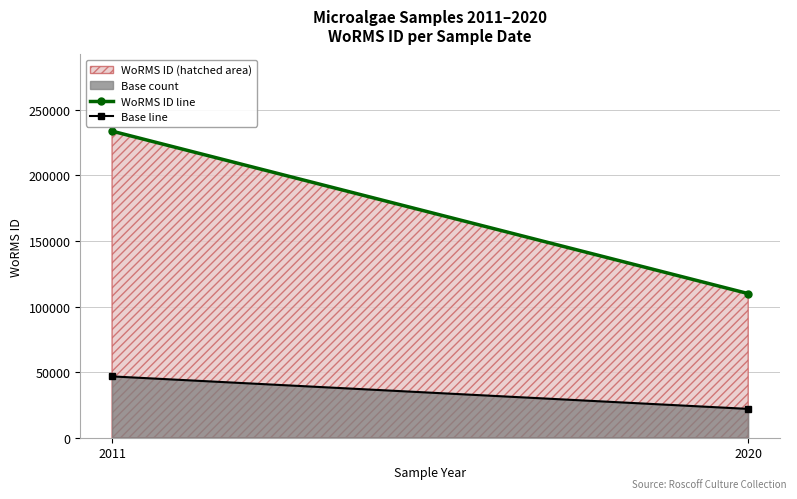

Which has a higher value, 2020 or 2011?

2011